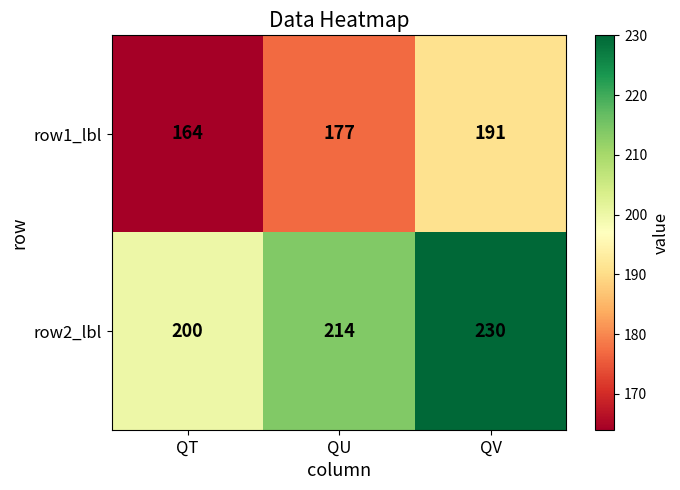

The value of row2_lbl at QU is 214. True or false?

True